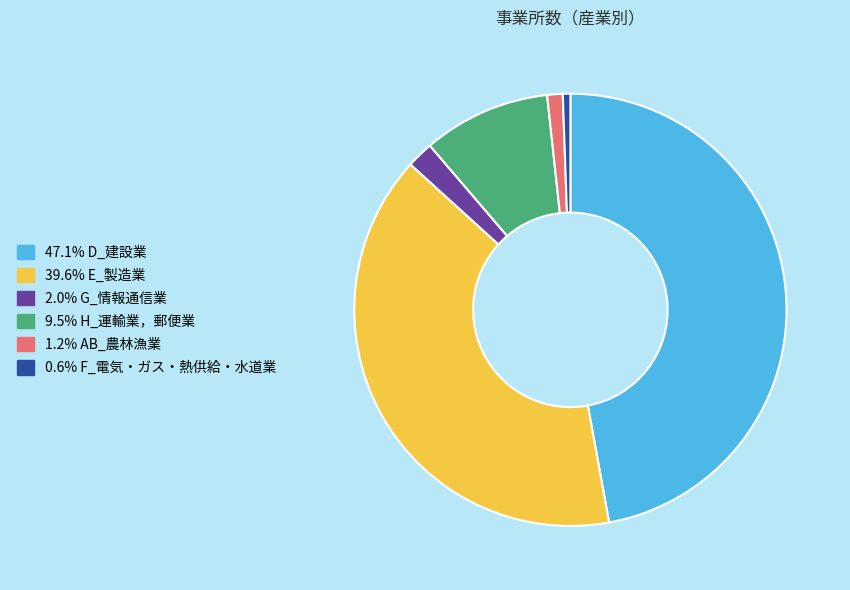

How many segments does this pie chart have?

6